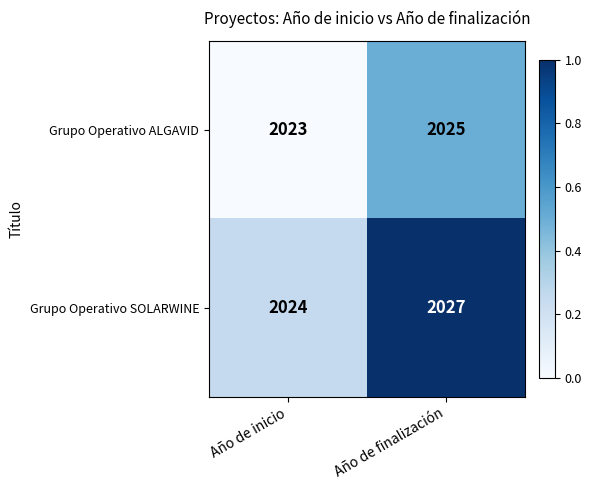

Reading left to right, list all the values displayed in this chart.

Grupo Operativo ALGAVID: Año de inicio=2023	Año de finalización=2025
Grupo Operativo SOLARWINE: Año de inicio=2024	Año de finalización=2027